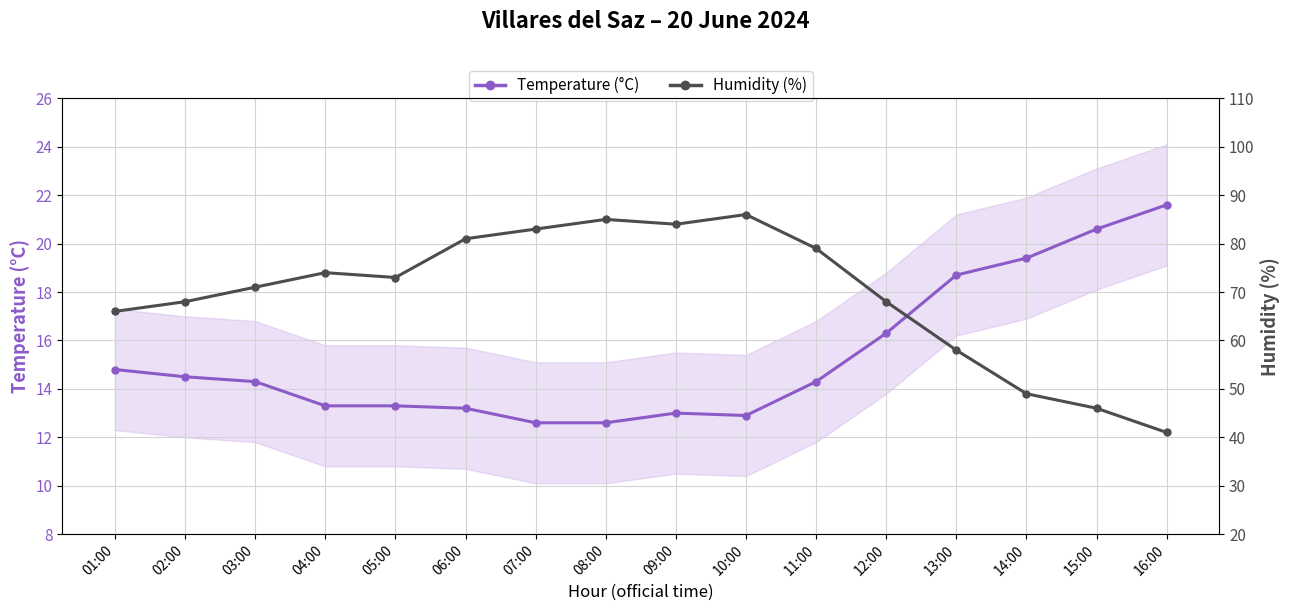

The Temperature (°C) series shows 19.4 at 14:00. True or false?

True